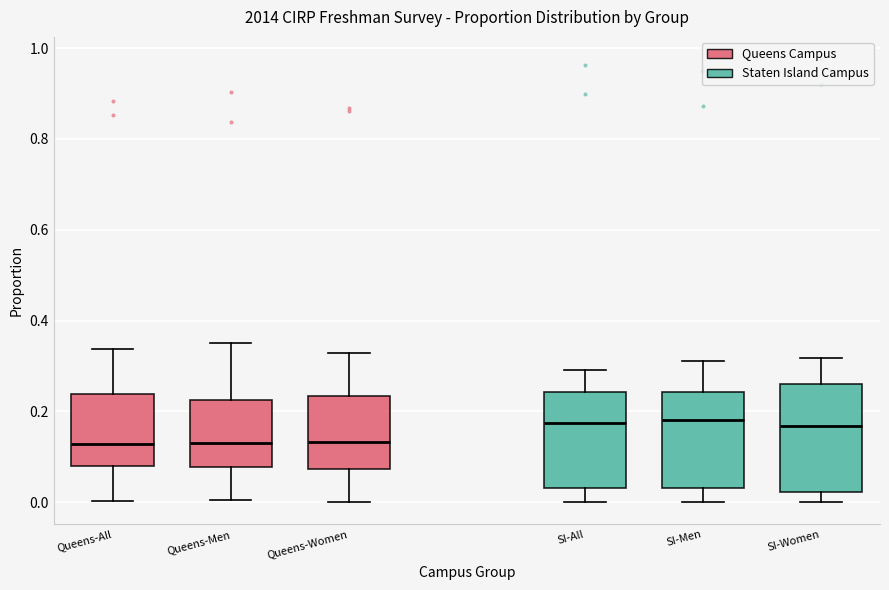

Reading left to right, read every box against the y-axis: the position of its median line, the range the box covers, and the ends of its whiskers. The values are not printed on the chart, so give them approximately, as read against the axis.

Queens-All: median 0.12, box 0.08 to 0.24, whiskers 0.00 to 0.34
Queens-Men: median 0.14, box 0.08 to 0.22, whiskers 0.00 to 0.36
Queens-Women: median 0.14, box 0.08 to 0.24, whiskers 0.00 to 0.32
SI-All: median 0.18, box 0.04 to 0.24, whiskers 0.00 to 0.30
SI-Men: median 0.18, box 0.04 to 0.24, whiskers 0.00 to 0.32
SI-Women: median 0.16, box 0.02 to 0.26, whiskers 0.00 to 0.32